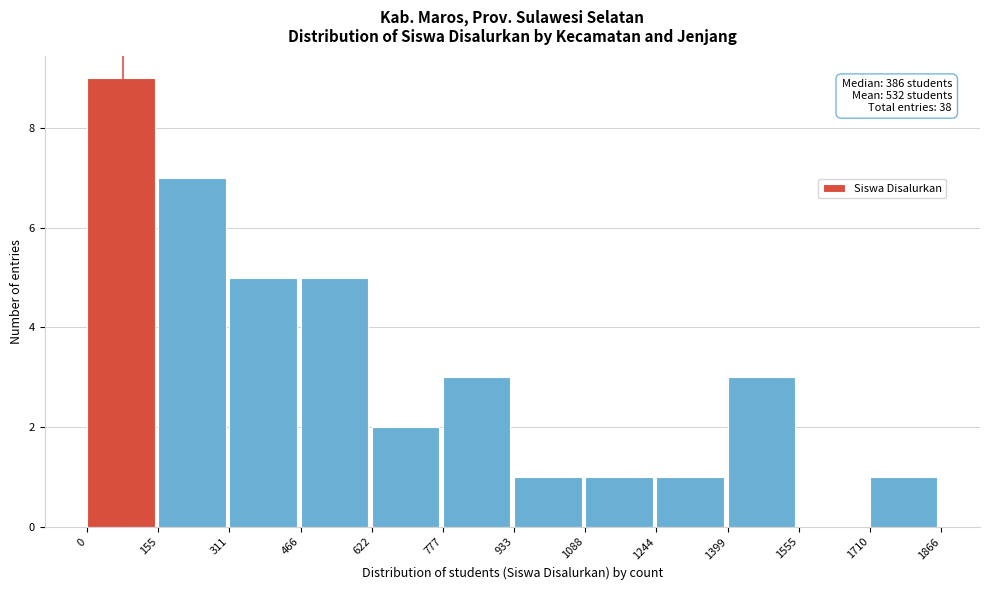

Which range on the x-axis has the tallest bar?

0 to 155